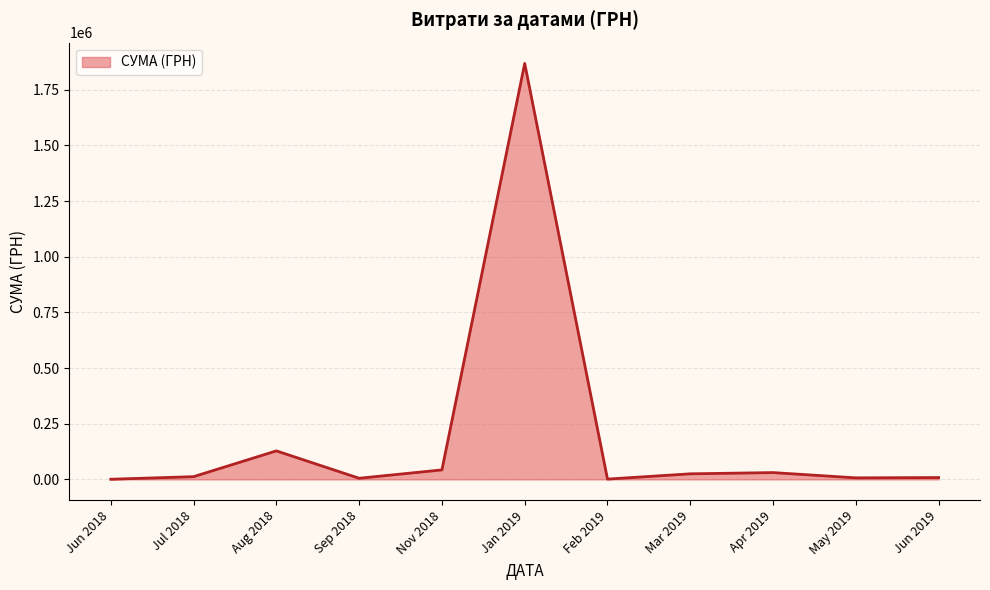

What is the difference between the second highest and second lowest values?

126772.1